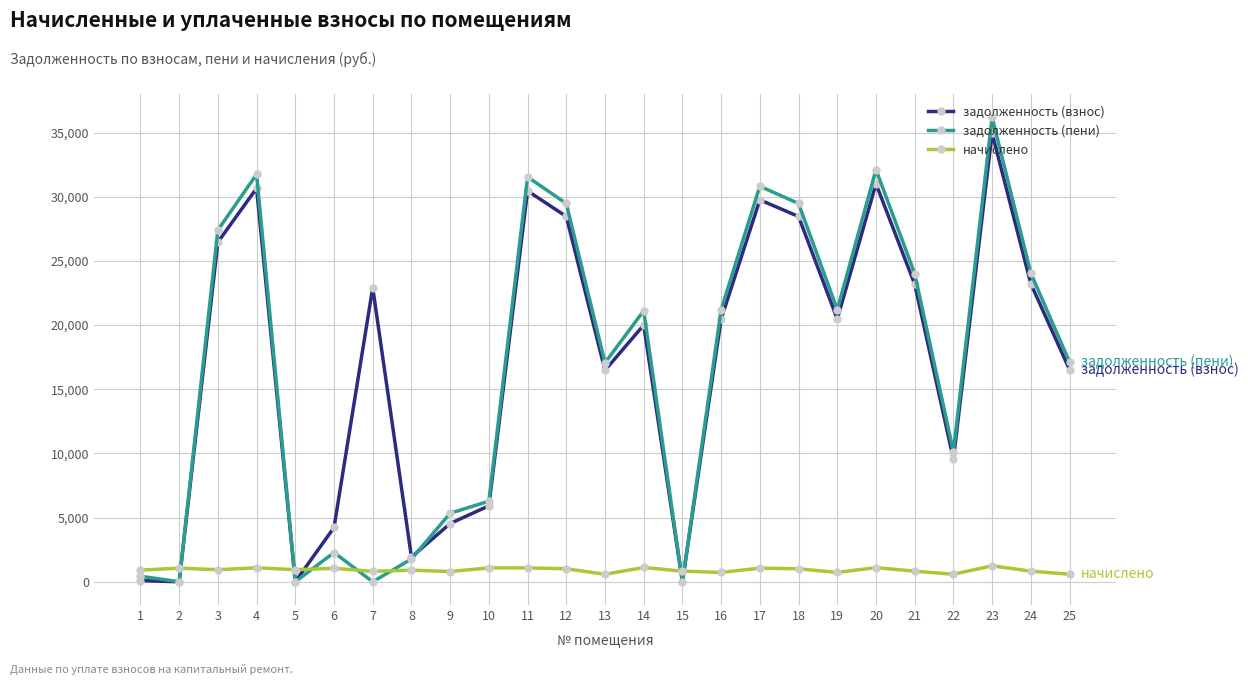

True or false: задолженность (пени) has more than 0 points higher than both neighbors.

True